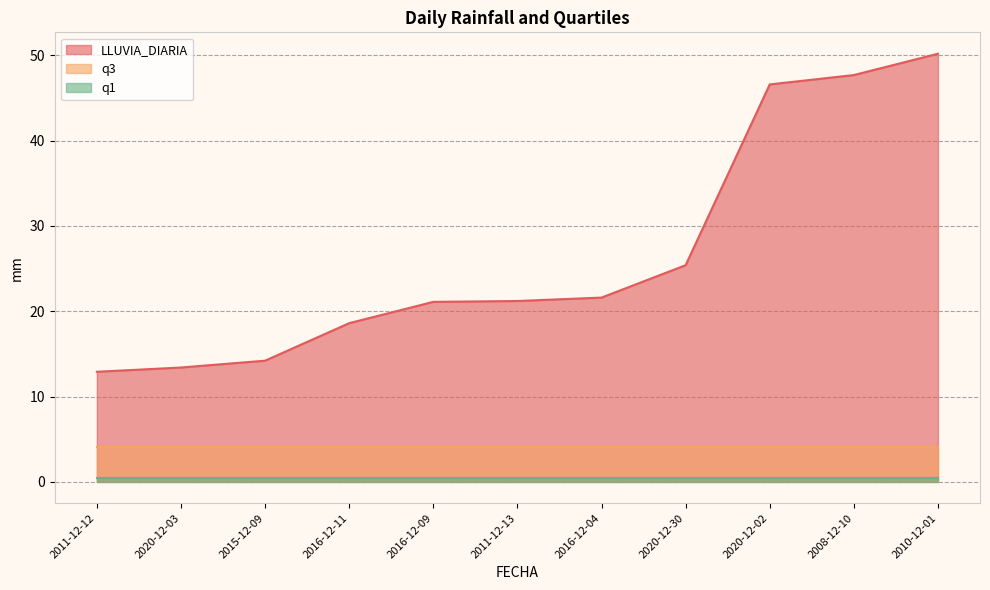

What is the label of the 8th point from the left?

2020-12-30